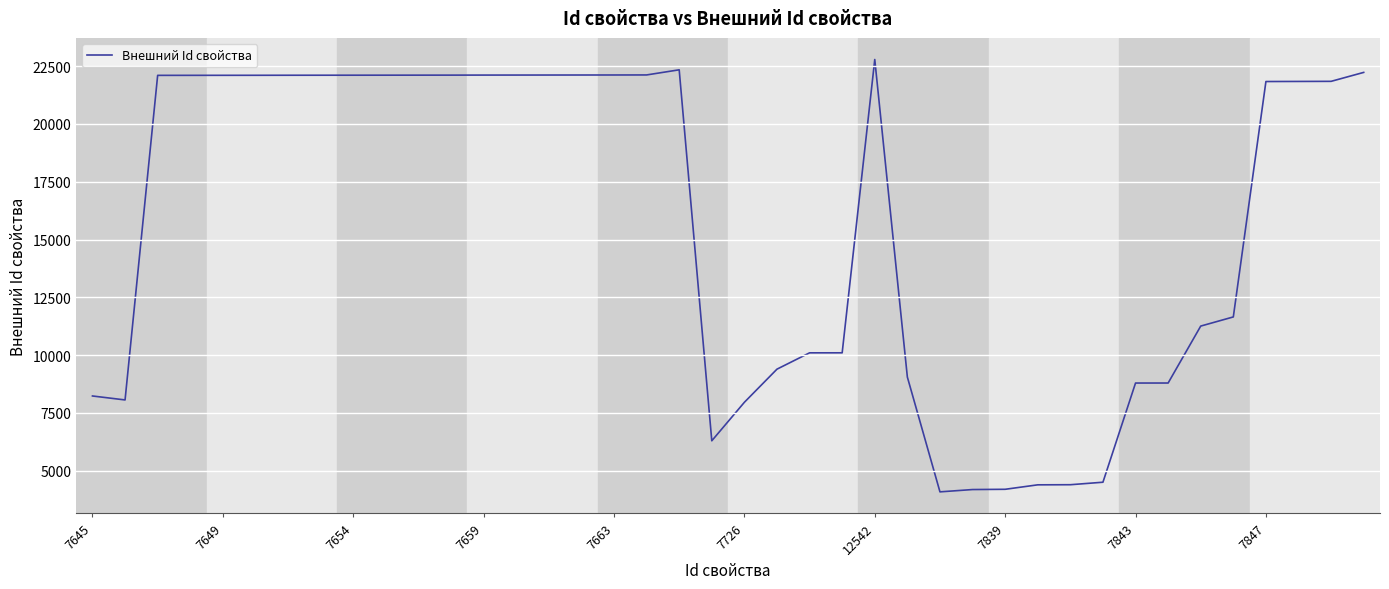

What is the difference between the maximum and minimum values?

18710